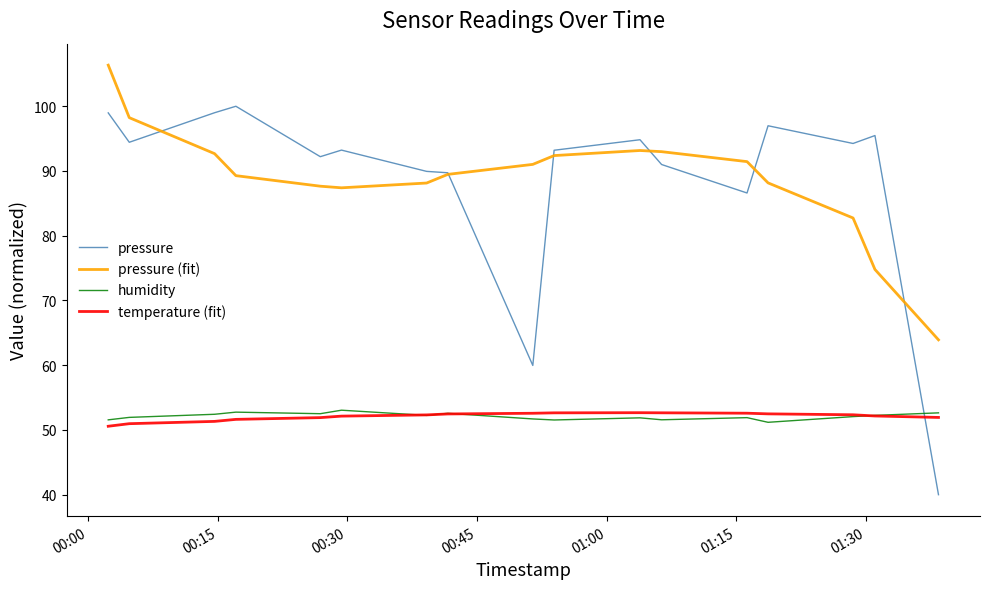

In pressure, how many points are higher than both neighbors (excluding endpoints)?

5